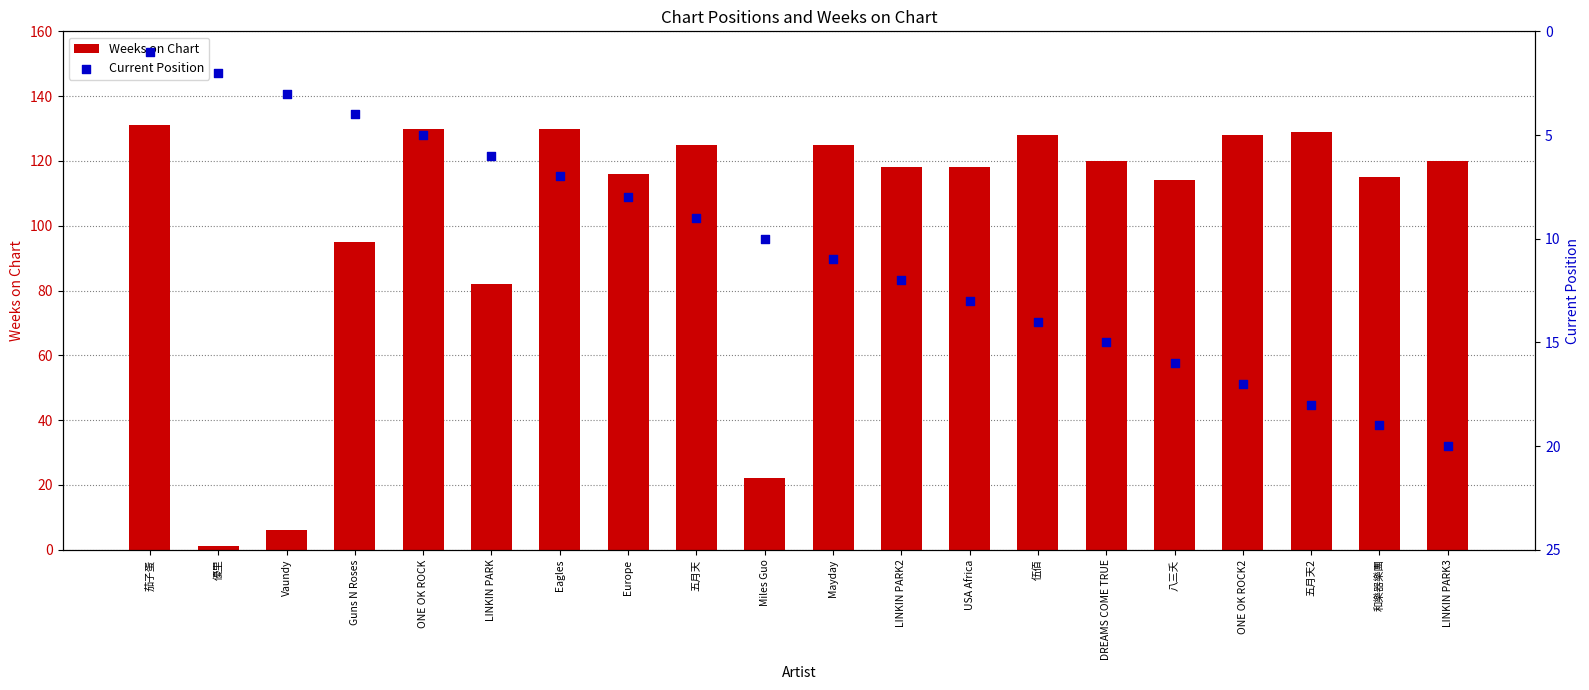

Which series contains the lowest Y value?

Weeks on Chart